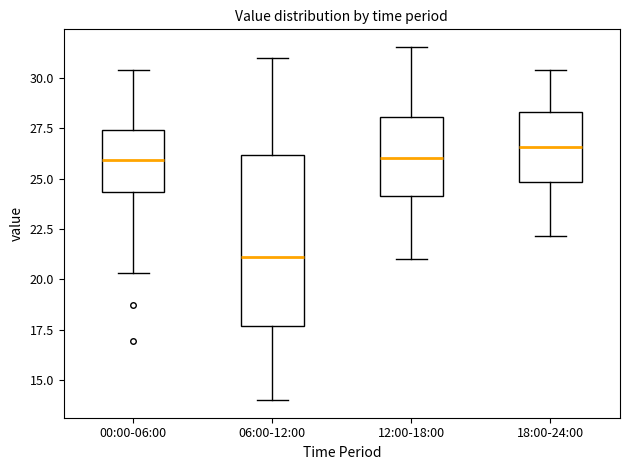

Comparing the boxes themselves (not the whiskers), which one is the tallest?

06:00-12:00